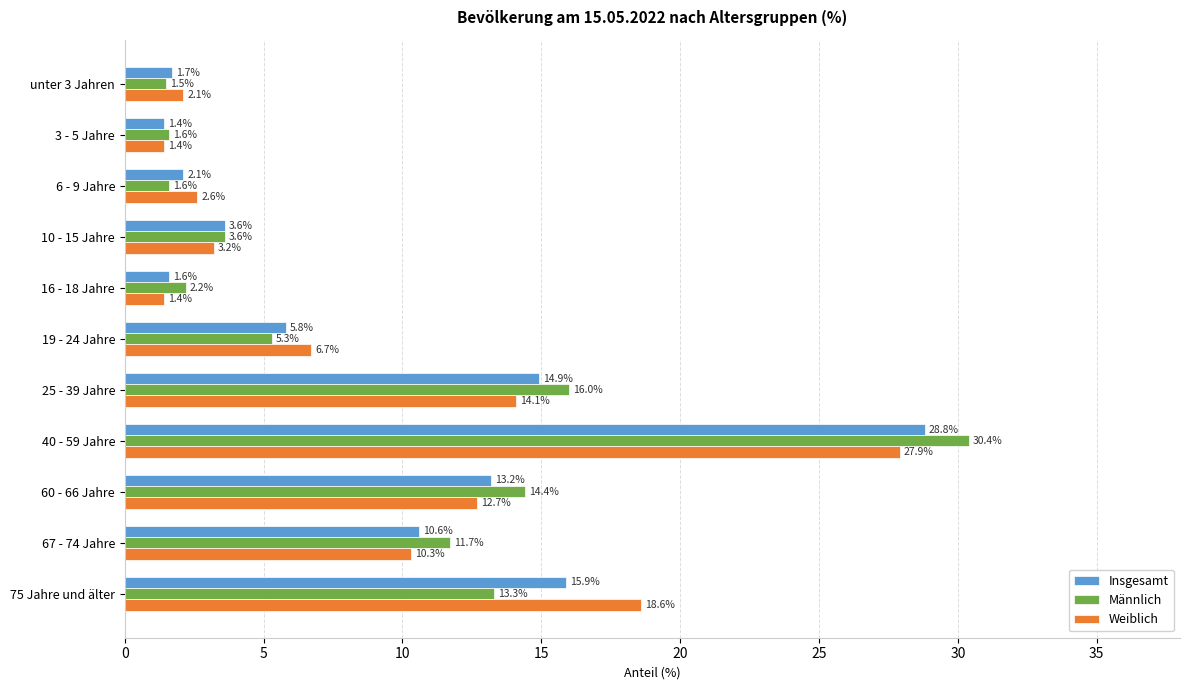

Rank the series at 19 - 24 Jahre from lowest to highest value.

Männlich, Insgesamt, Weiblich